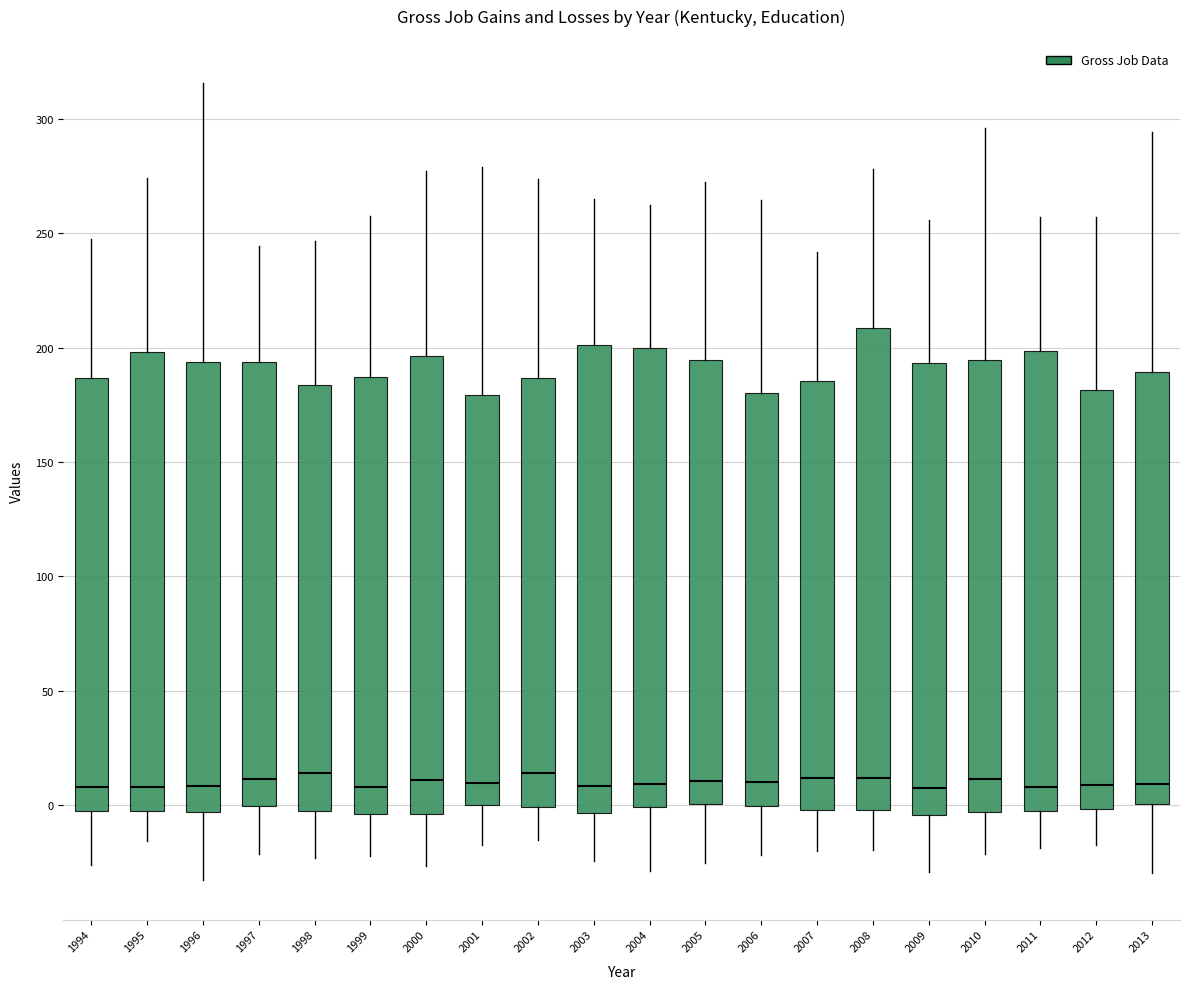

Where does the median line of the box at x = 2003 sit on the y-axis? The values are not printed on the chart, so give them approximately, as read against the axis.

10